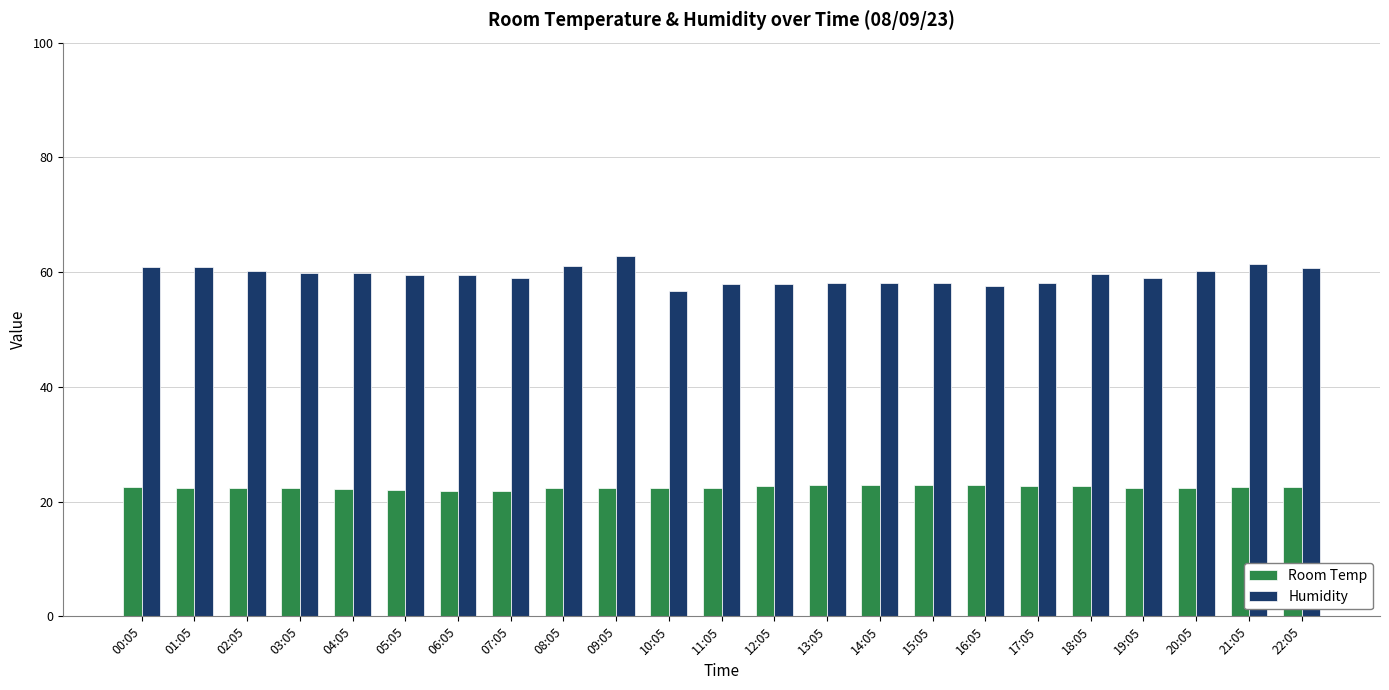

Which series has the largest range (max minus min)?

Humidity